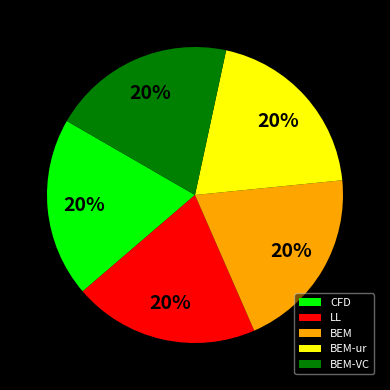

The BEM-VC slice represents 20% of the pie. True or false?

True